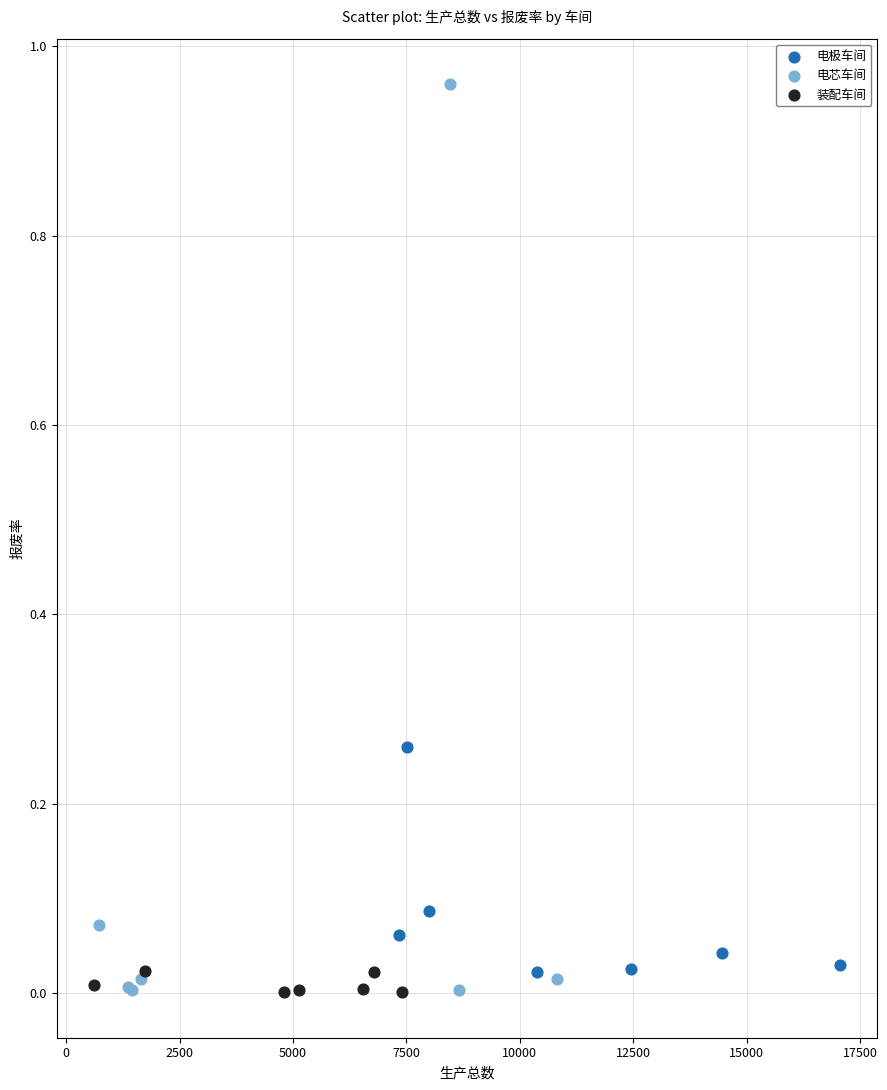

What are all the series names shown in the legend?

电极车间, 电芯车间, 装配车间